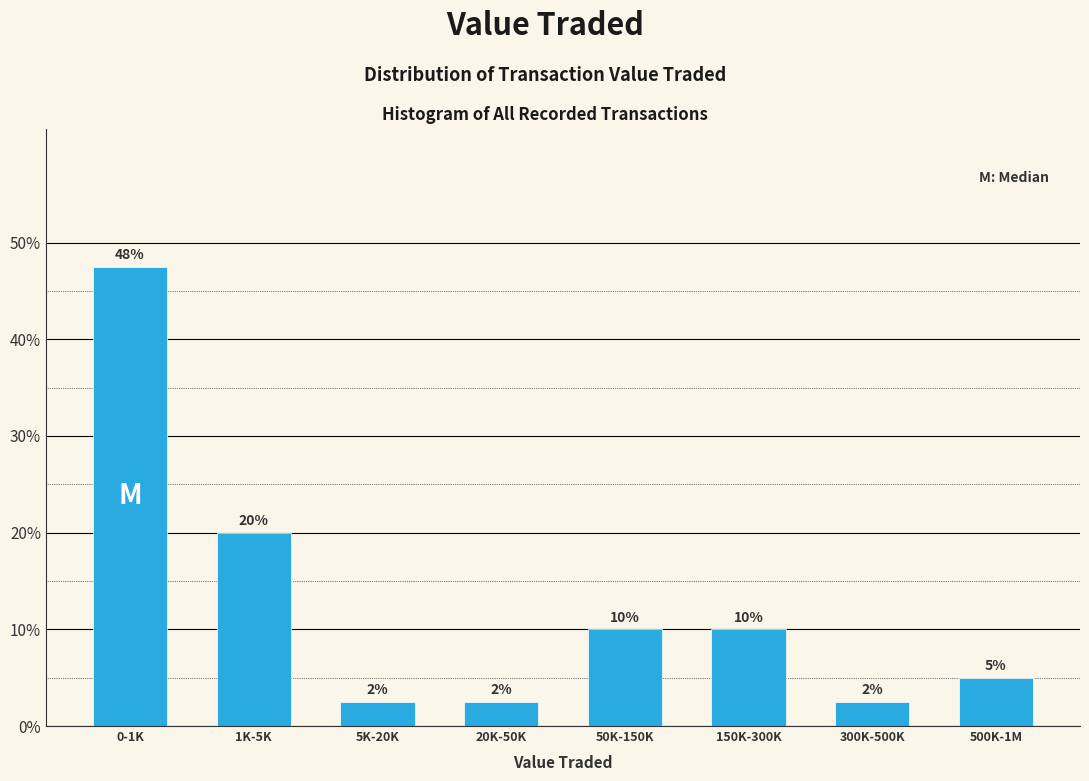

What is the change in value from 1K-5K to 150K-300K?

-10.0